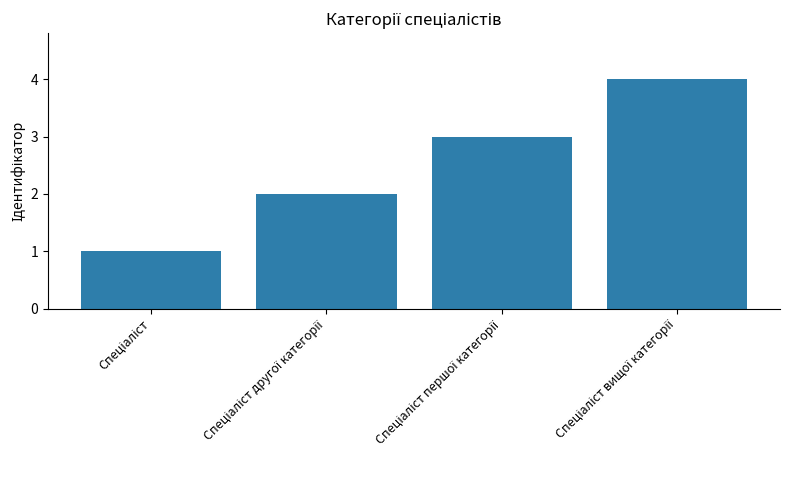

What is the greatest value displayed?

4